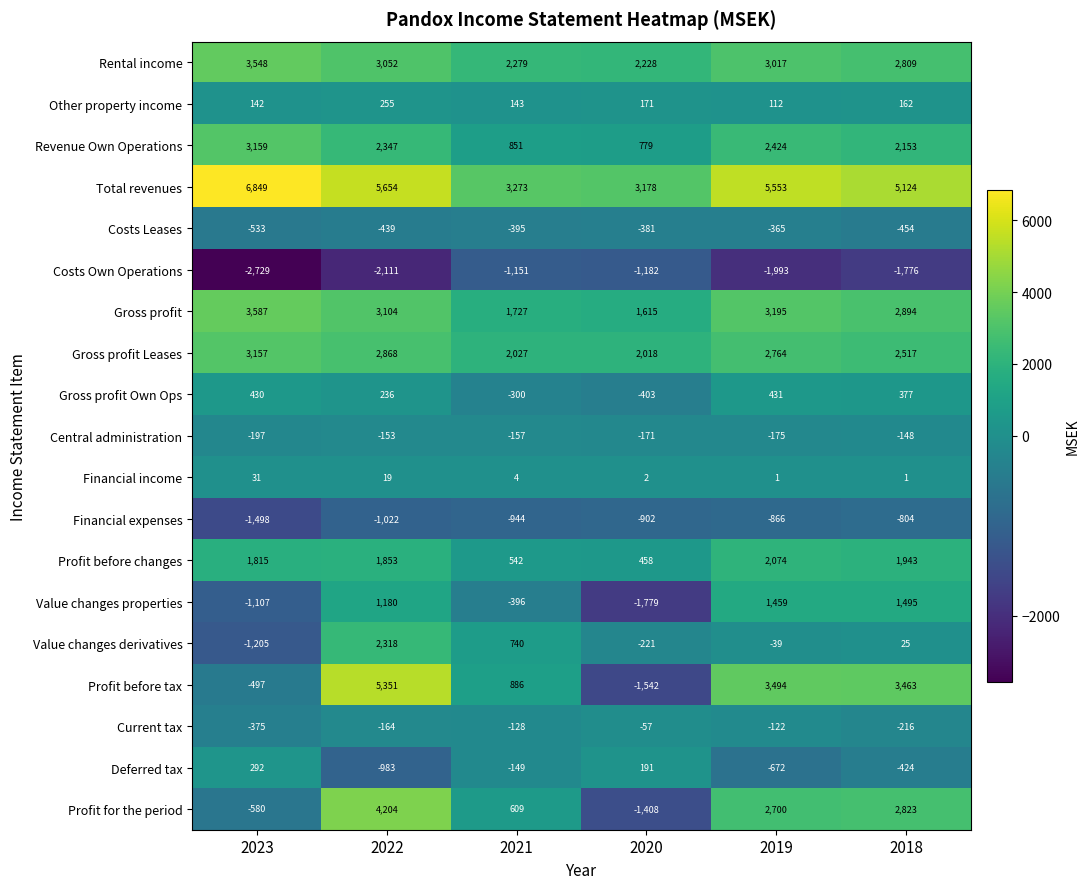

Which category has the lowest value across all series?

2023